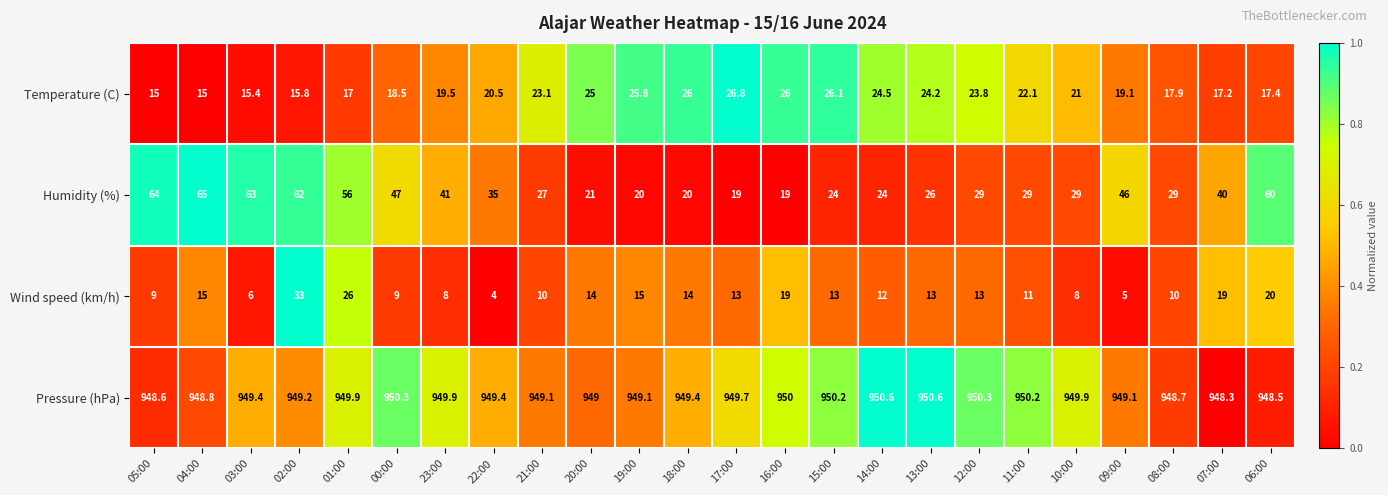

Is the value of Wind speed (km/h) at 22:00 greater than the value of Humidity (%) at 12:00?

No